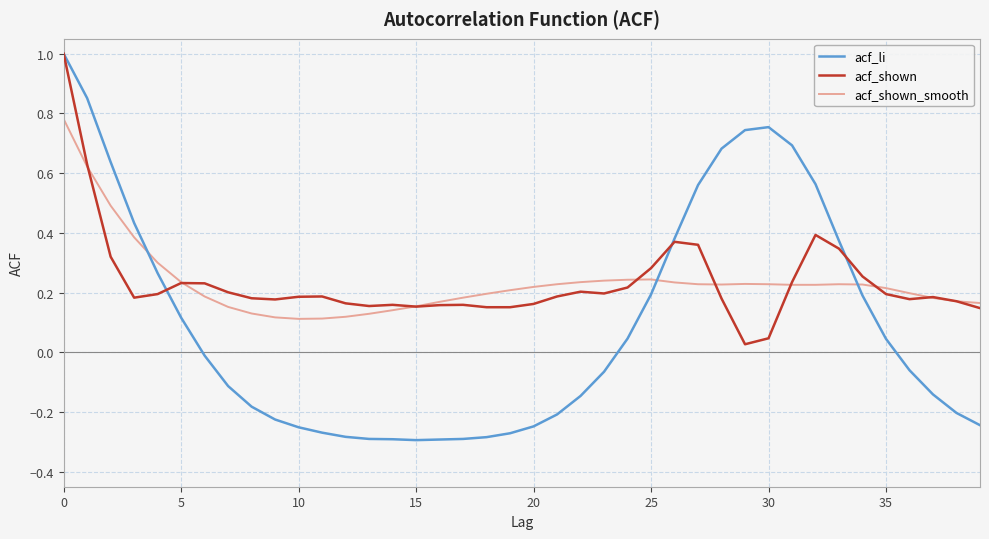

Which series has the largest range (max minus min)?

acf_li